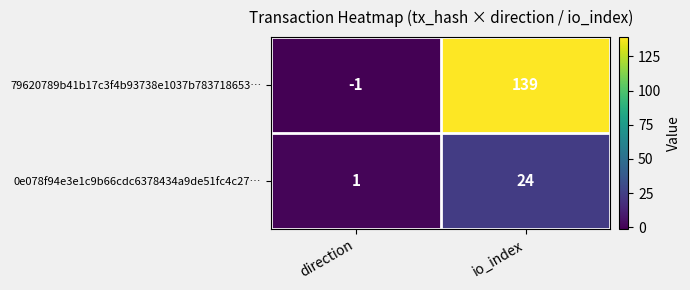

Rank the series by their average value, from highest to lowest.

79620789b41b17c3f4b93738e1037b783718653…, 0e078f94e3e1c9b66cdc6378434a9de51fc4c27…